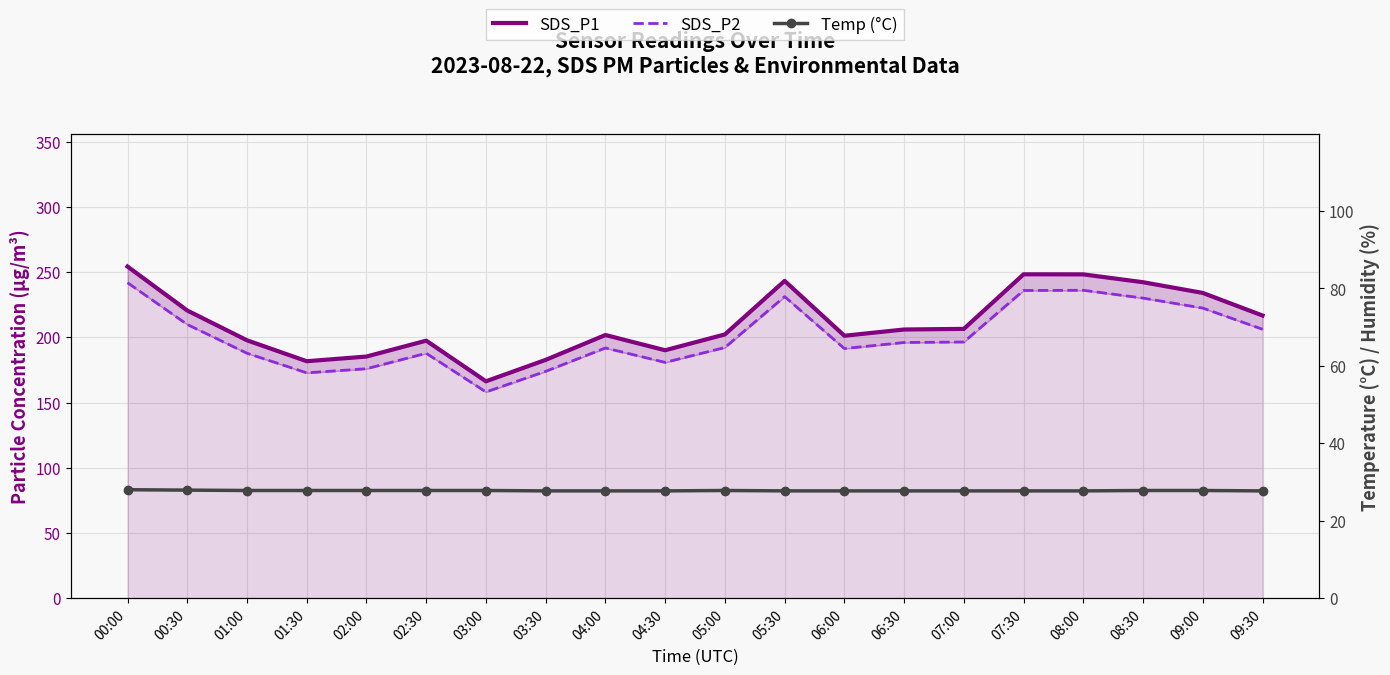

Where is SDS_P1 nearest to the value 210?

07:00